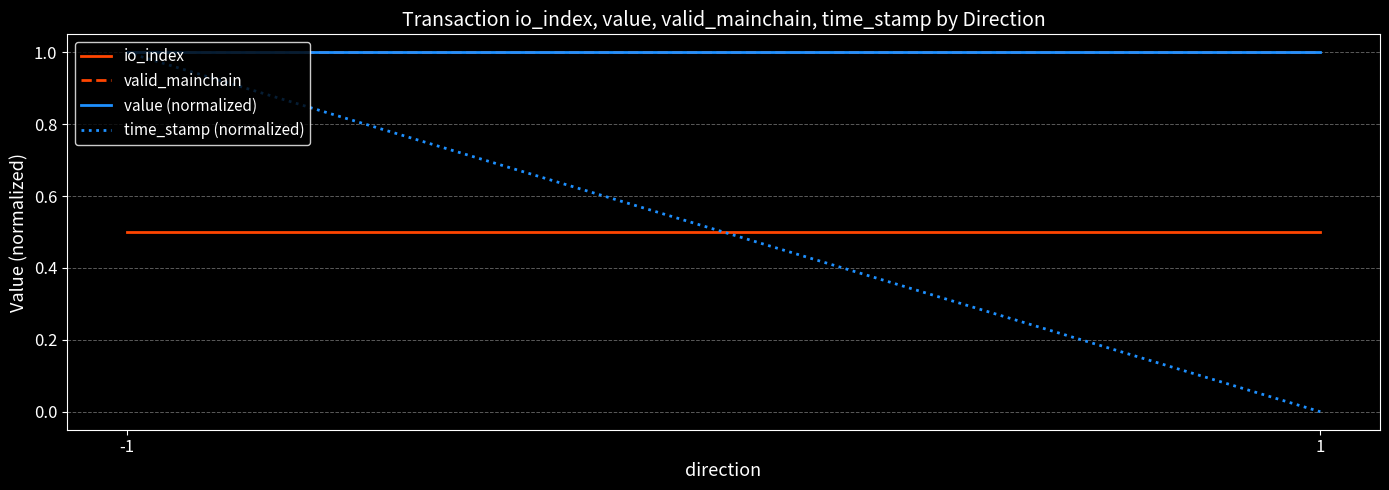

What is the value of the value (normalized) point at the 1st from the left?

1.0